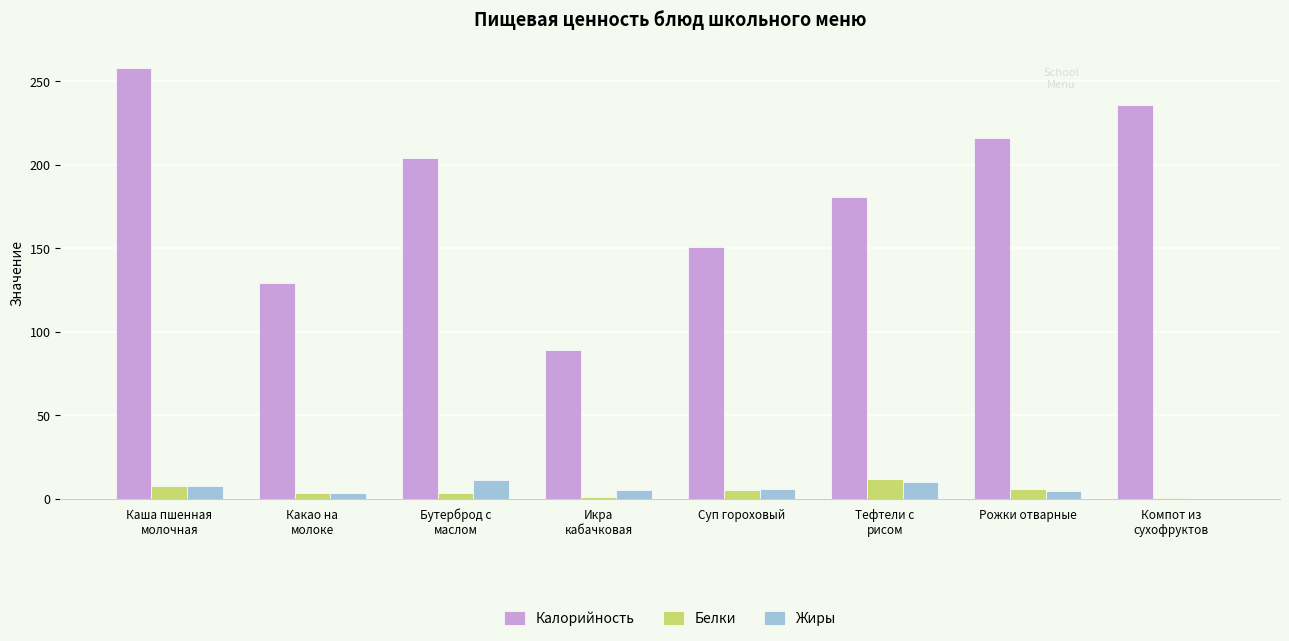

What is the sum of all Белки values?

40.3